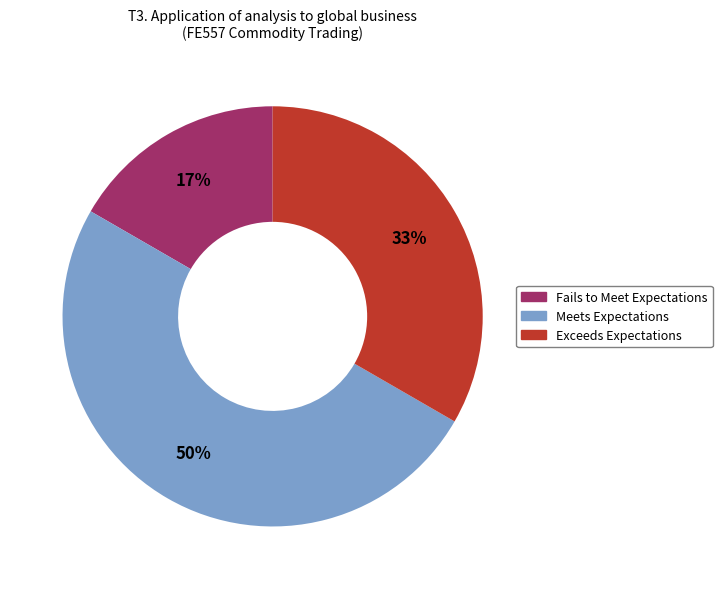

The Exceeds Expectations slice represents 33% of the pie. True or false?

True